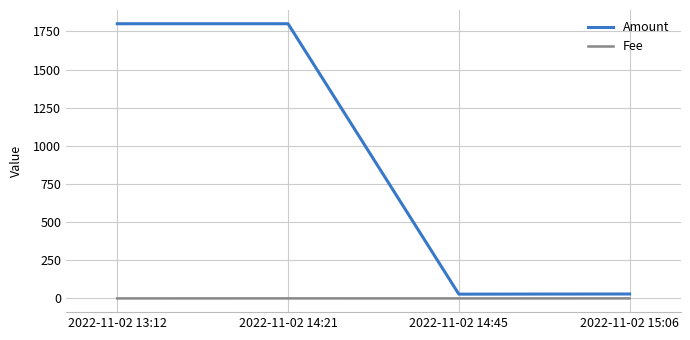

Which series has the widest spread of values?

Amount